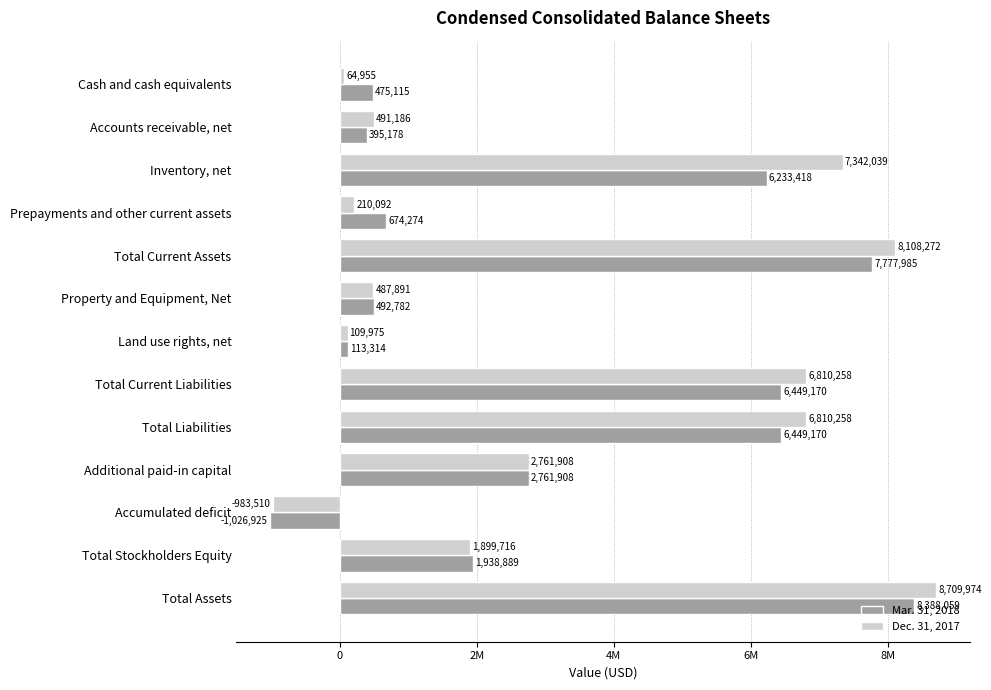

What are all the series names shown in the legend?

Mar. 31, 2018, Dec. 31, 2017